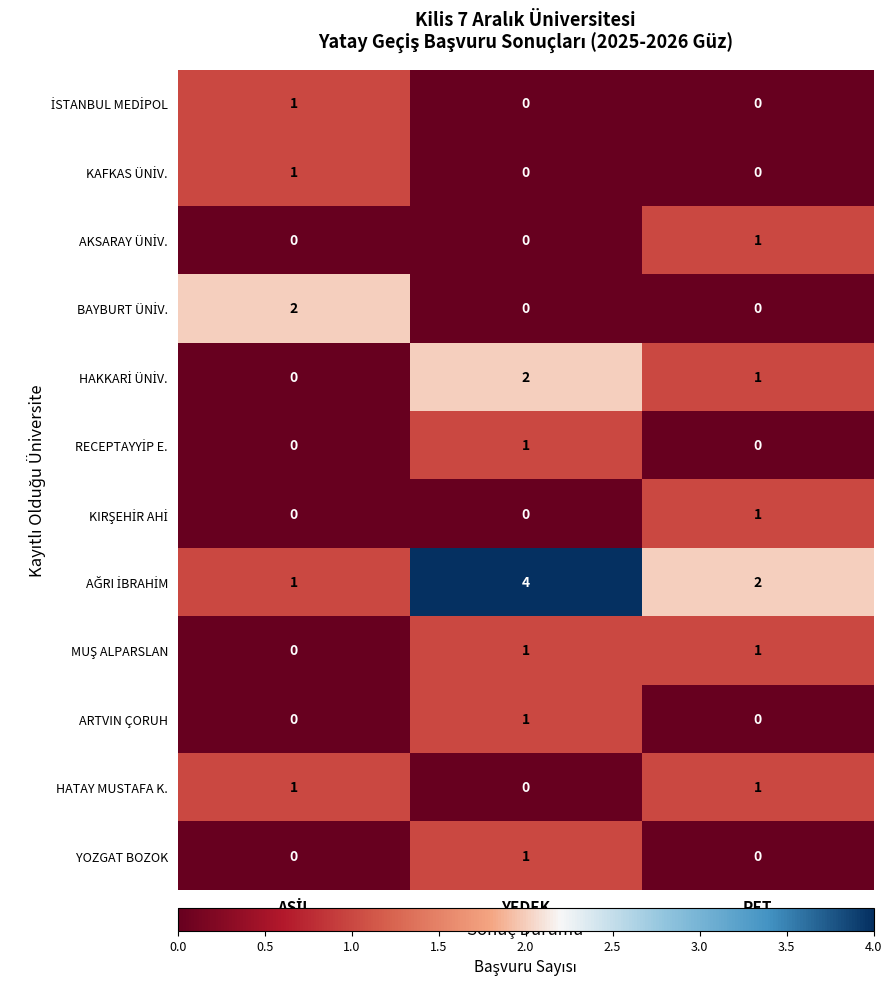

At which category does the chart reach its peak across all series?

YEDEK